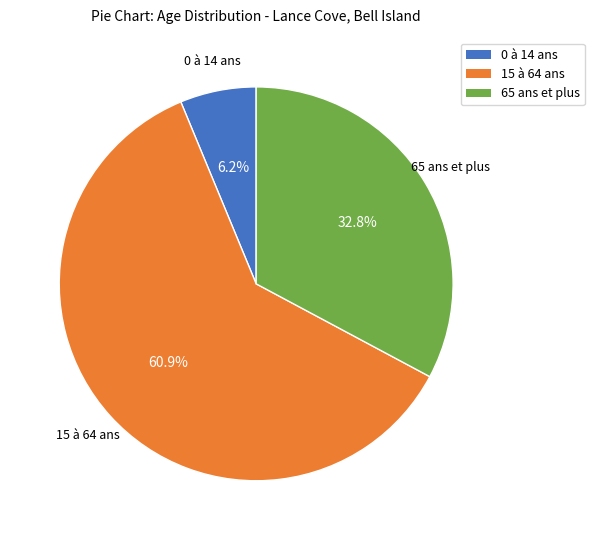

To the nearest percent, what percentage of the pie is 65 ans et plus?

33%